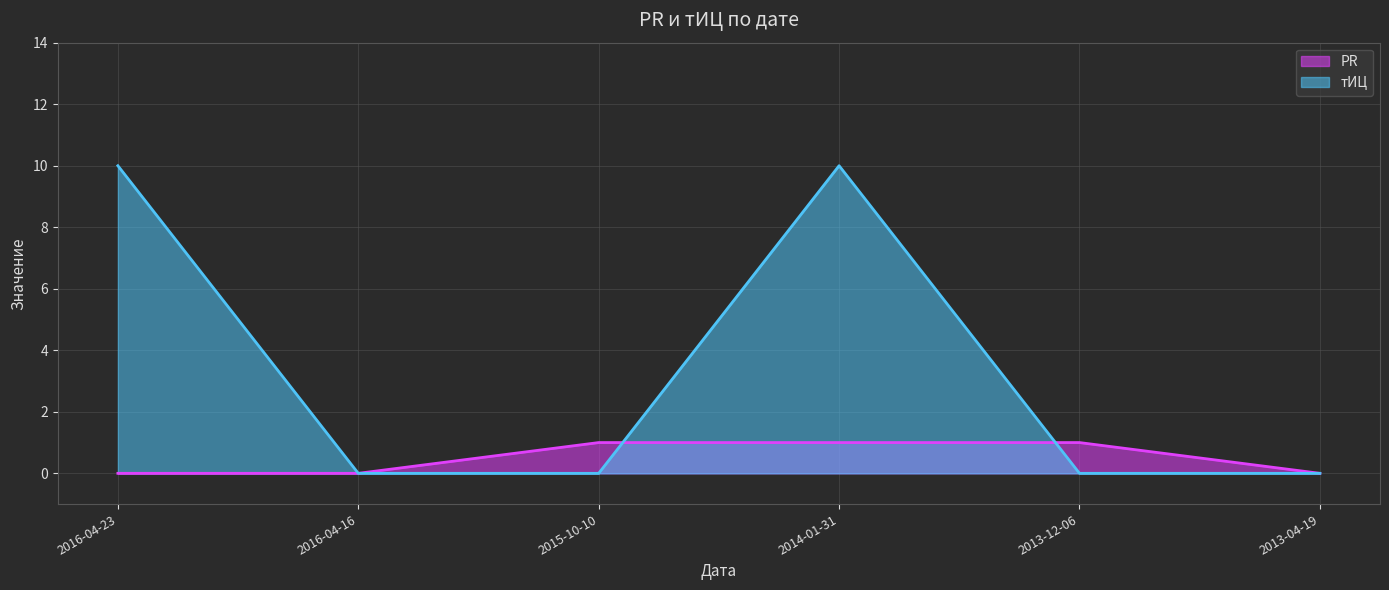

What are all the series names shown in the legend?

PR, тИЦ